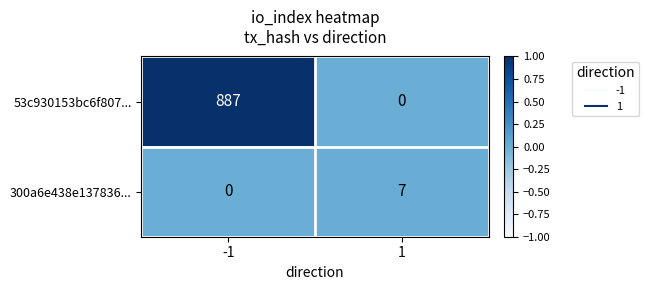

What is the greatest value displayed?

887